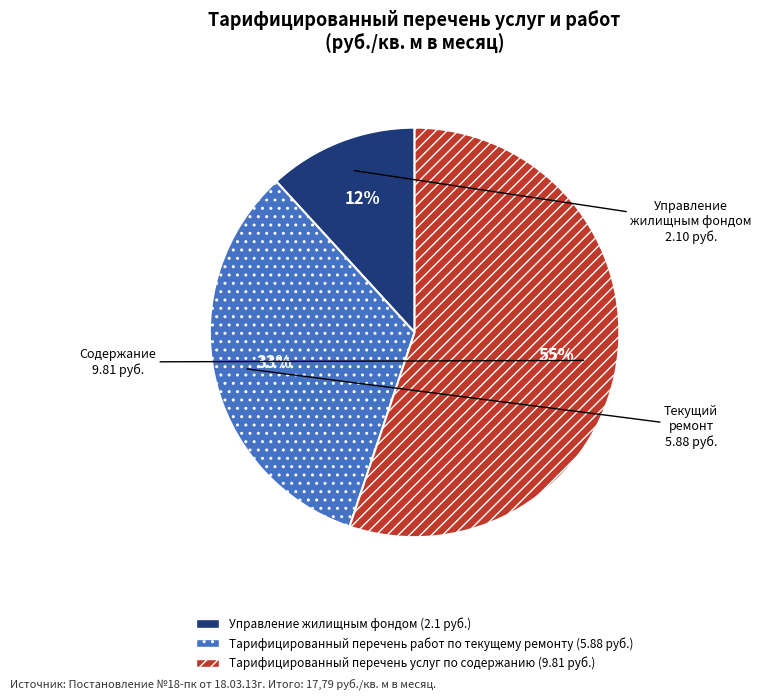

How many slices are in this pie chart?

3